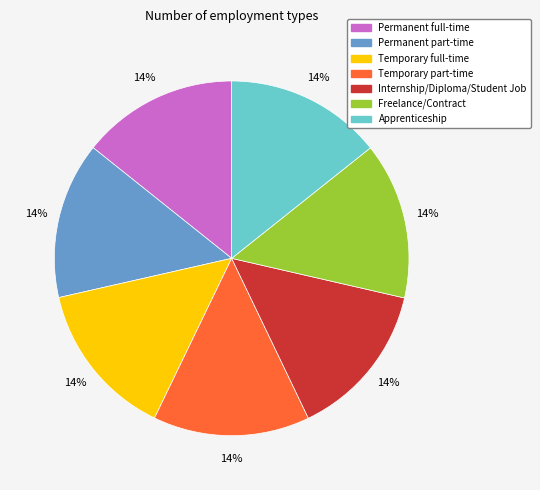

Approximately how many times larger is the value at Temporary part-time compared to Apprenticeship?

1.0